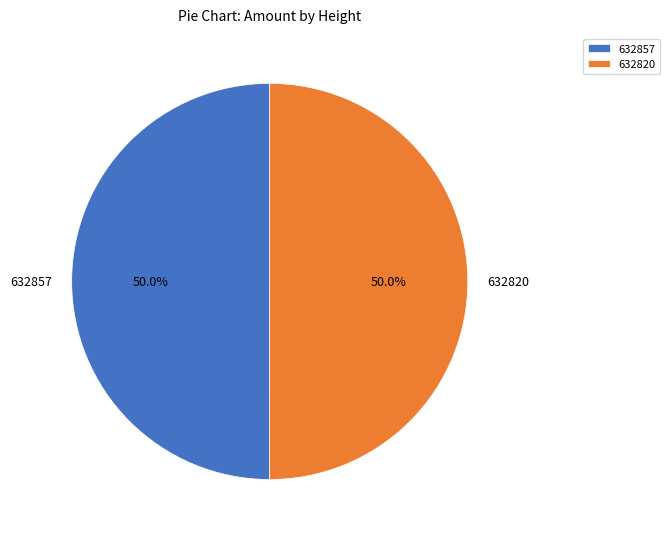

Count the number of slices in the pie.

2